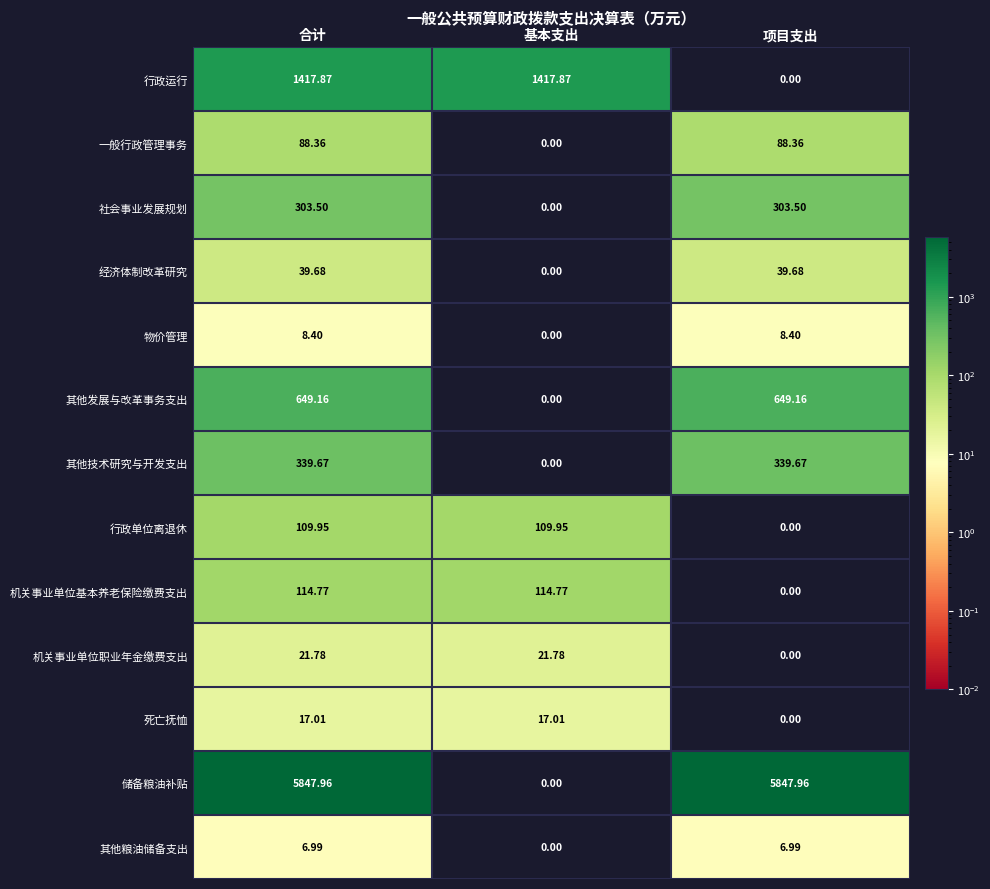

At which label does 储备粮油补贴 first exceed 5847?

合计